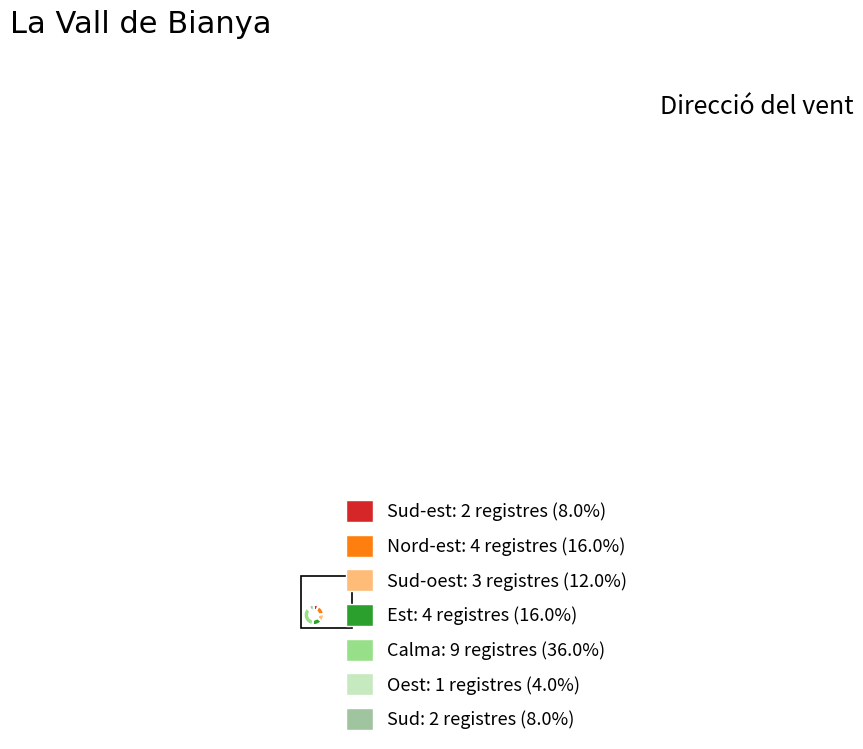

Count the number of slices in the pie.

7